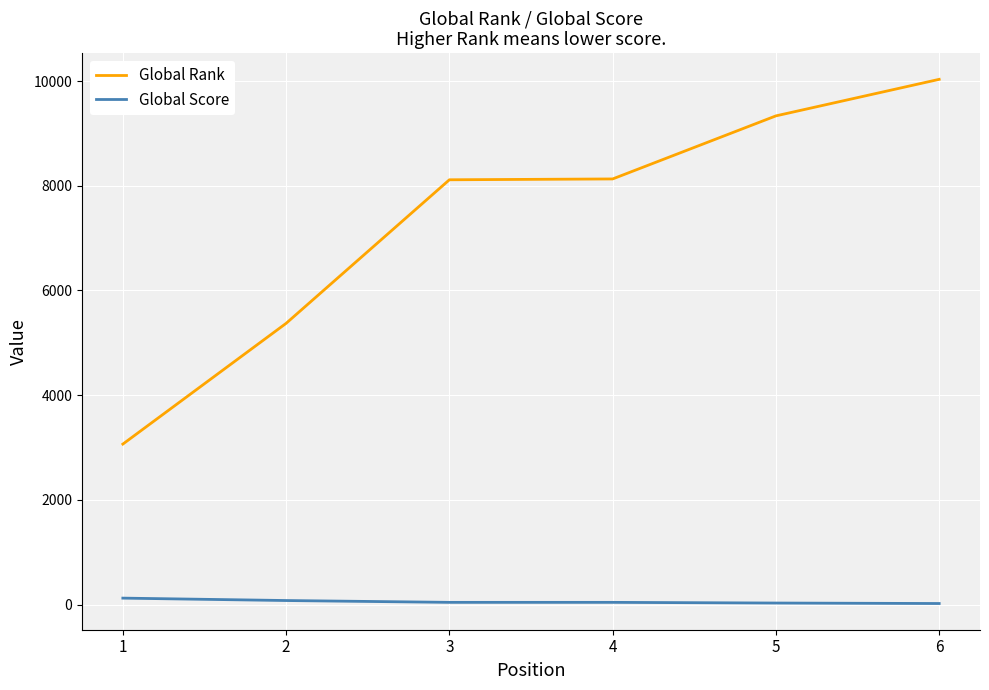

Rank the series by their maximum value, from highest to lowest.

Global Rank, Global Score